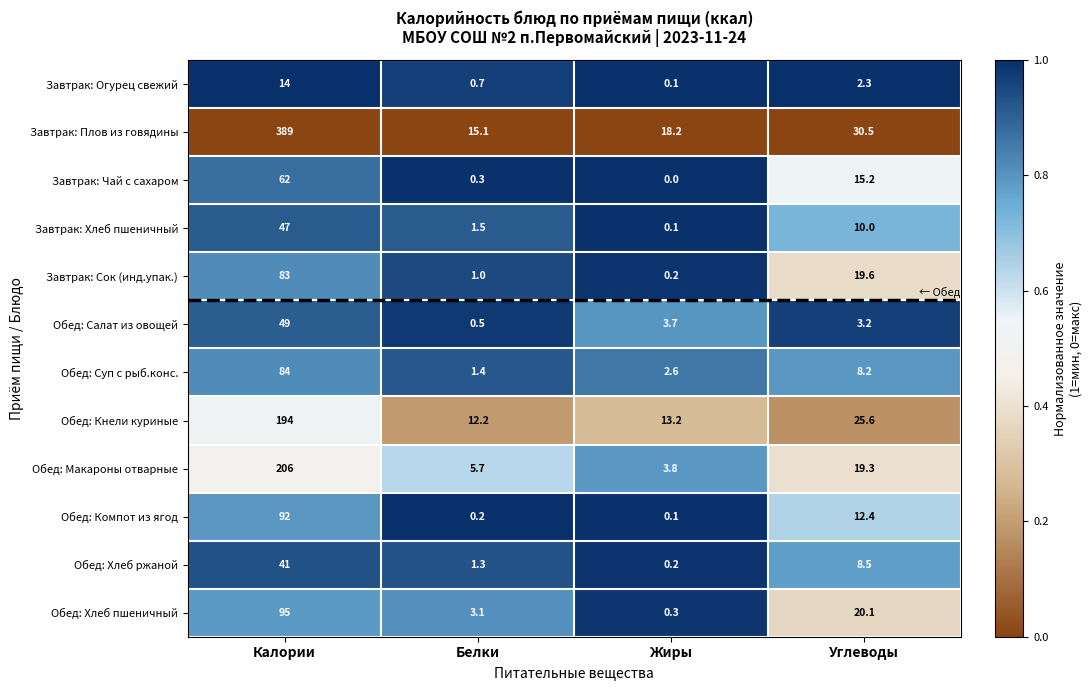

At which category is the sum across all series the highest?

Калории